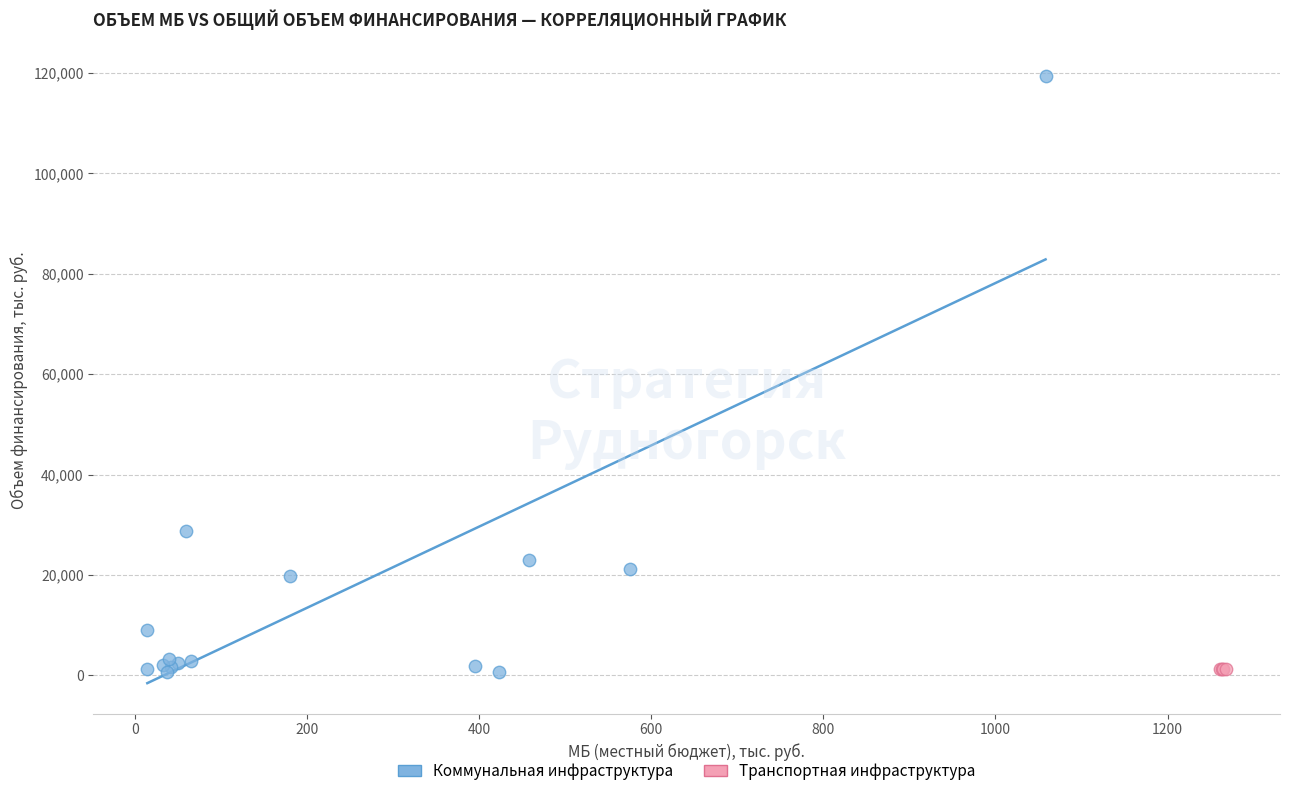

Which series has the widest spread of Y values?

Коммунальная инфраструктура